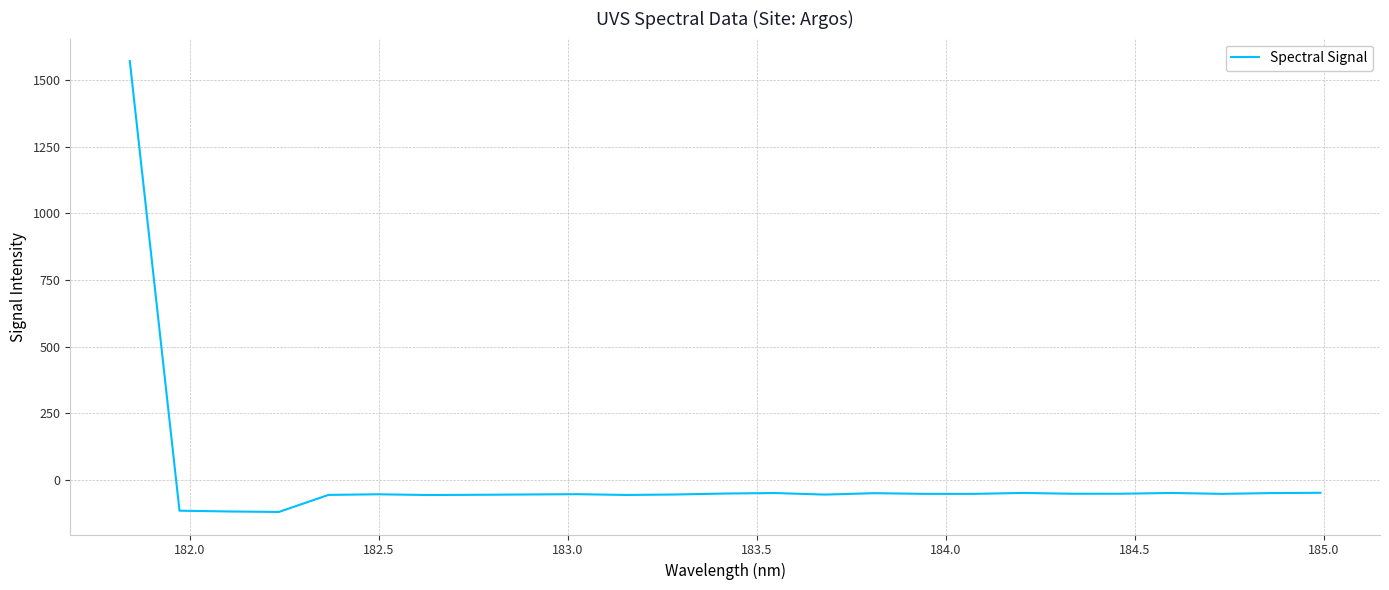

What is the difference between the maximum and minimum values?

1692.0